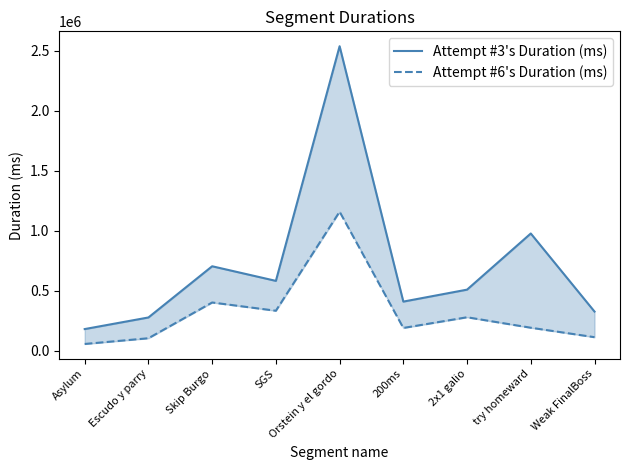

Reading right to left, extract all data points from this chart.

Attempt #3's Duration (ms): Weak FinalBoss=326096	try homeward=976735	2x1 galio=508854	200ms=409205	Orstein y el gordo=2537117	SGS=581834	Skip Burgo=703607	Escudo y parry=276949	Asylum=180291
Attempt #6's Duration (ms): Weak FinalBoss=112618	try homeward=191443	2x1 galio=278678	200ms=189546	Orstein y el gordo=1158263	SGS=332944	Skip Burgo=401706	Escudo y parry=103841	Asylum=56092